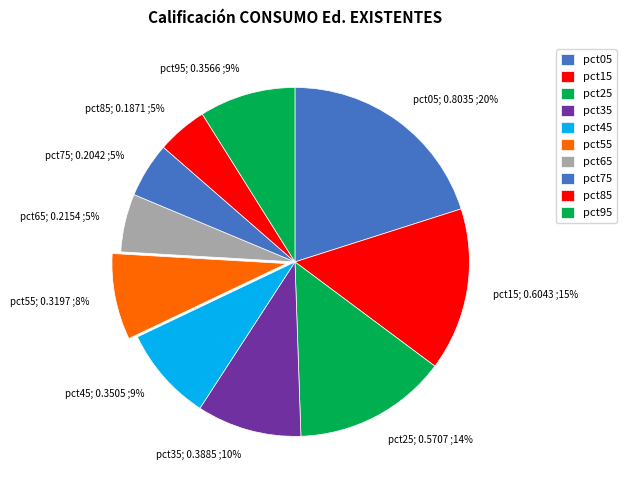

Which slice is the largest?

pct05